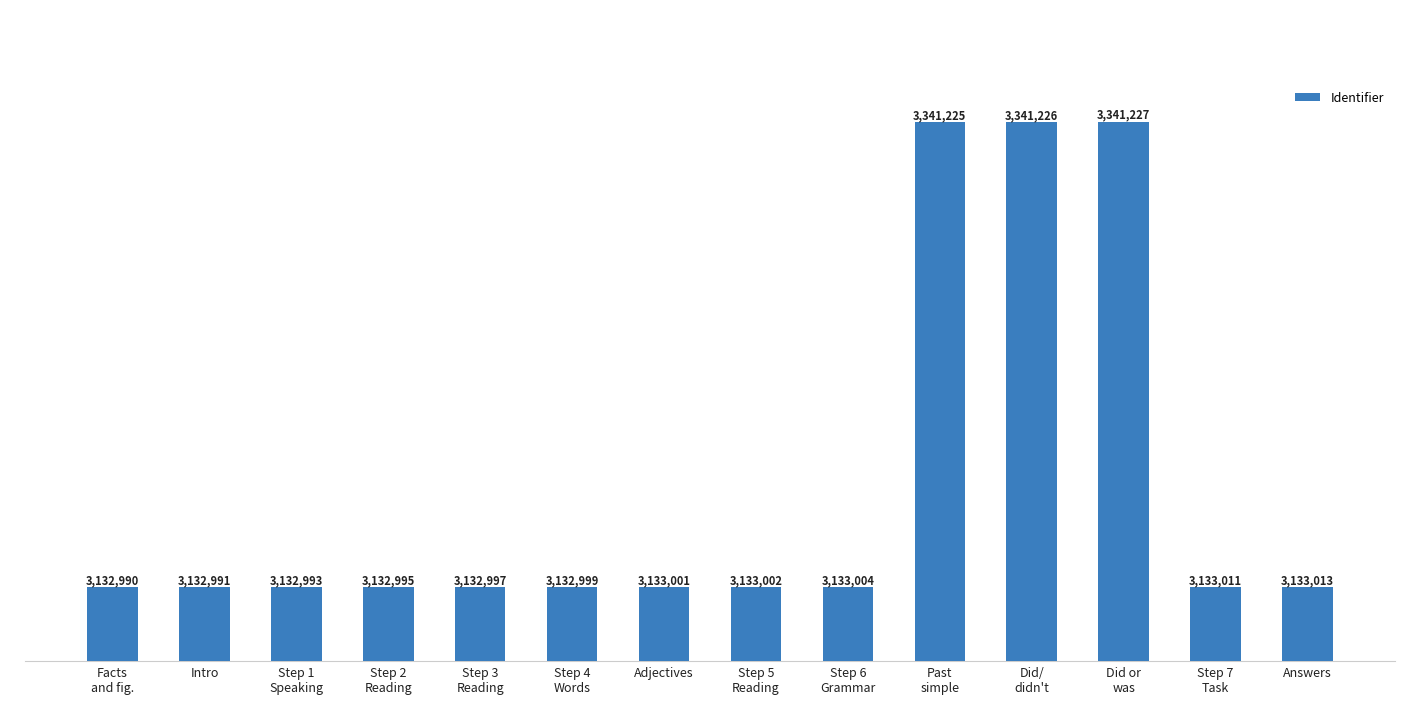

What is the label of the 12th bar from the right?

Step 1
Speaking